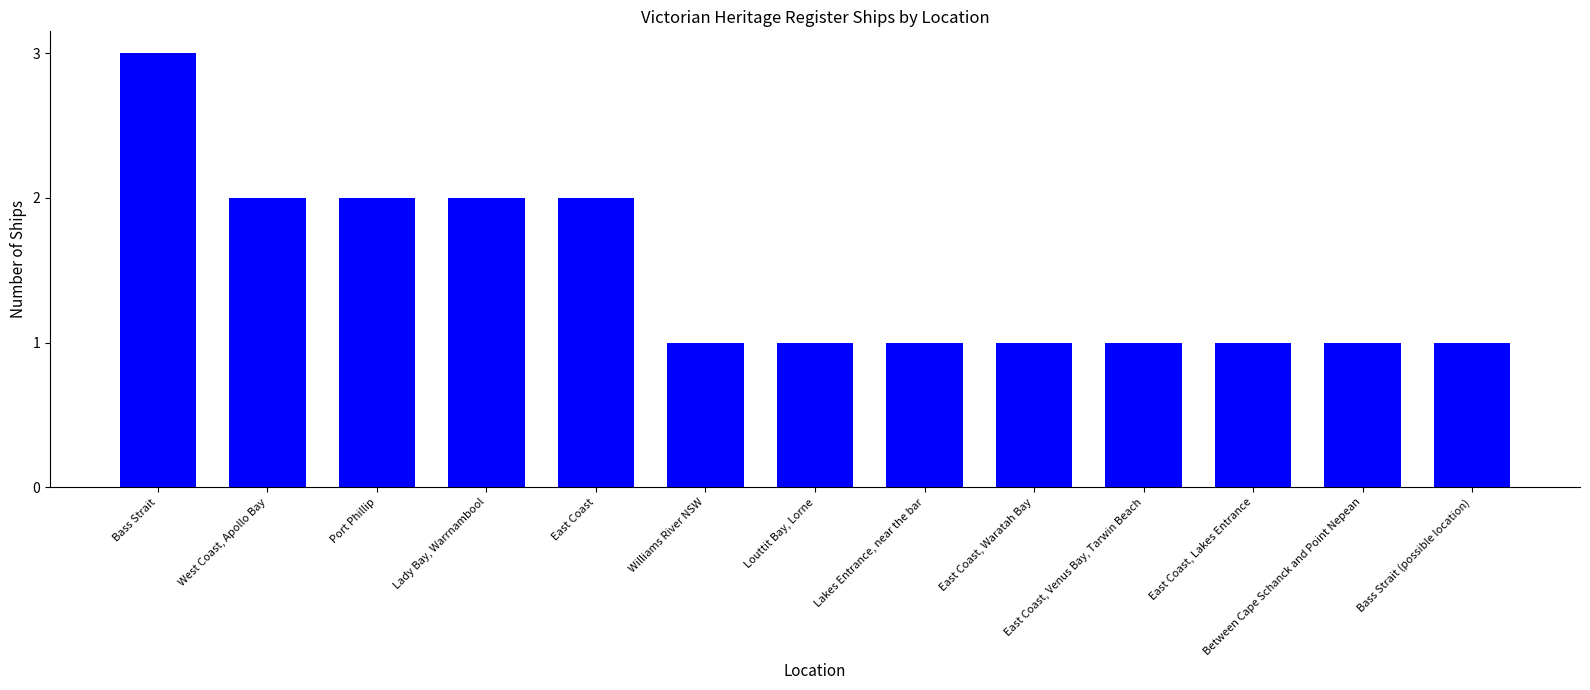

What is the ratio of the value at Port Phillip to the value at Between Cape Schanck and Point Nepean?

2.0